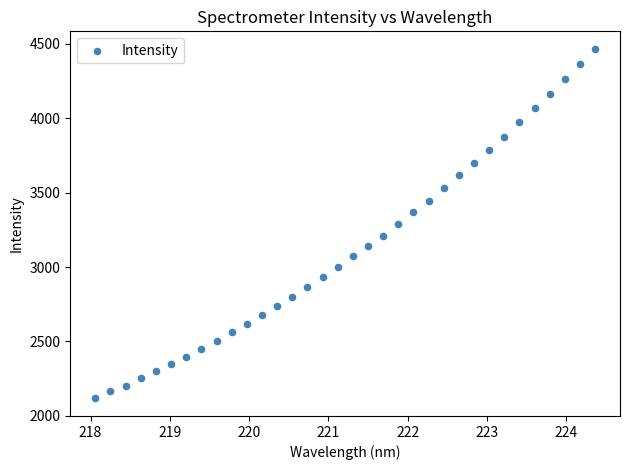

What is the range of Y values (max minus min)?

2350.2